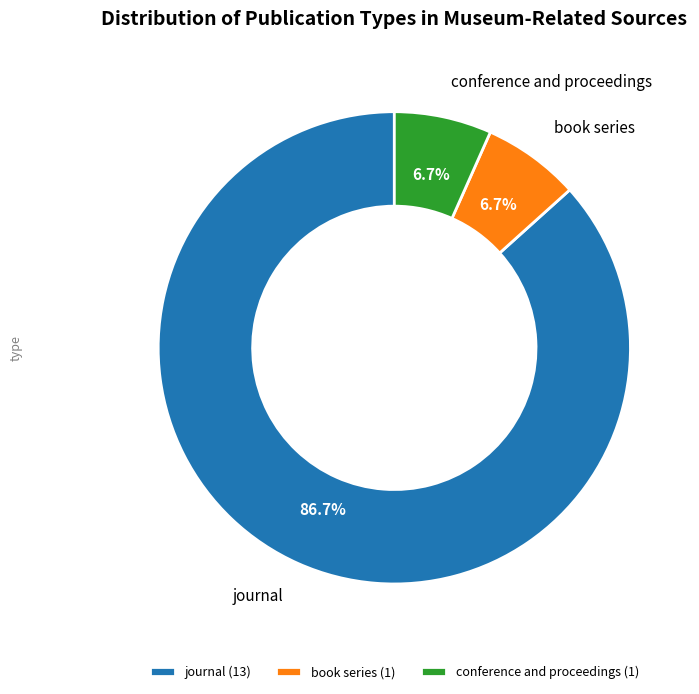

Combined, do journal and conference and proceedings account for over 50%?

Yes